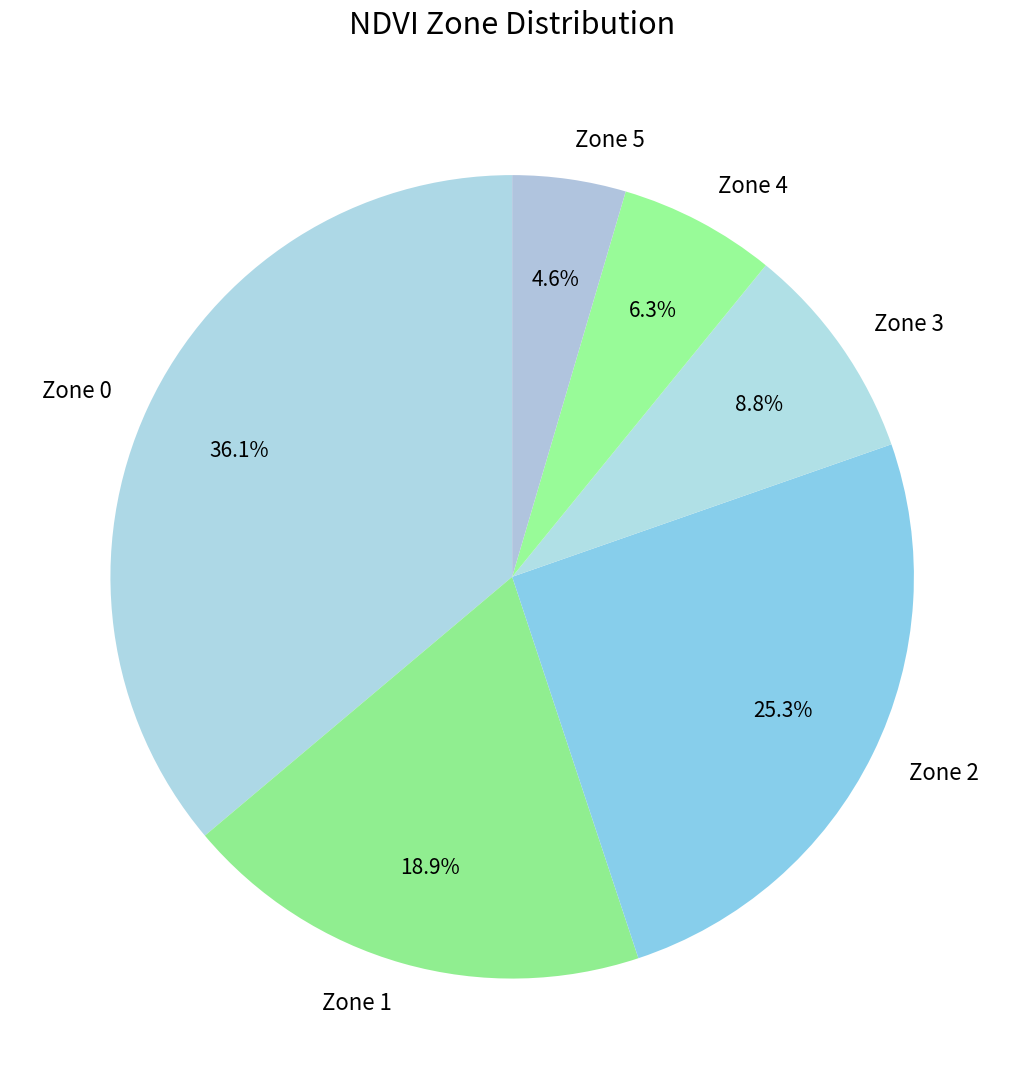

How many slices are in this pie chart?

6